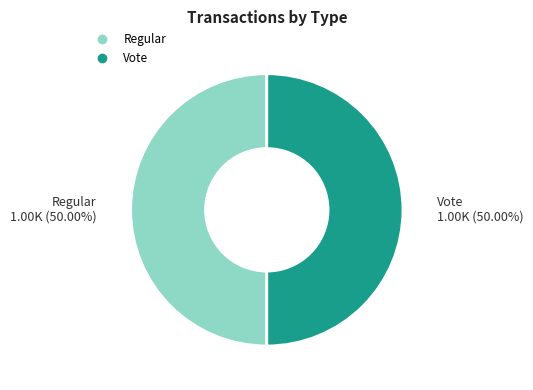

How many slices are in this pie chart?

2